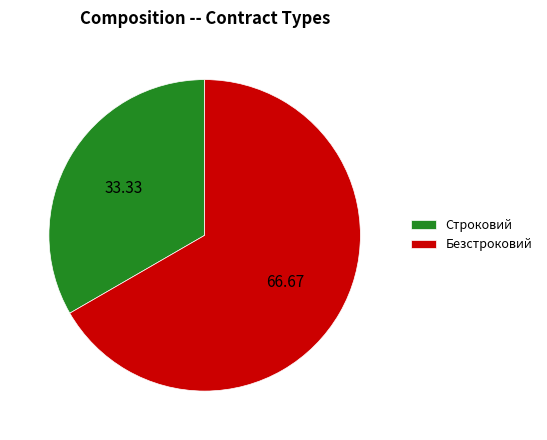

Approximately how many times larger is the value at Строковий compared to Безстроковий?

0.5